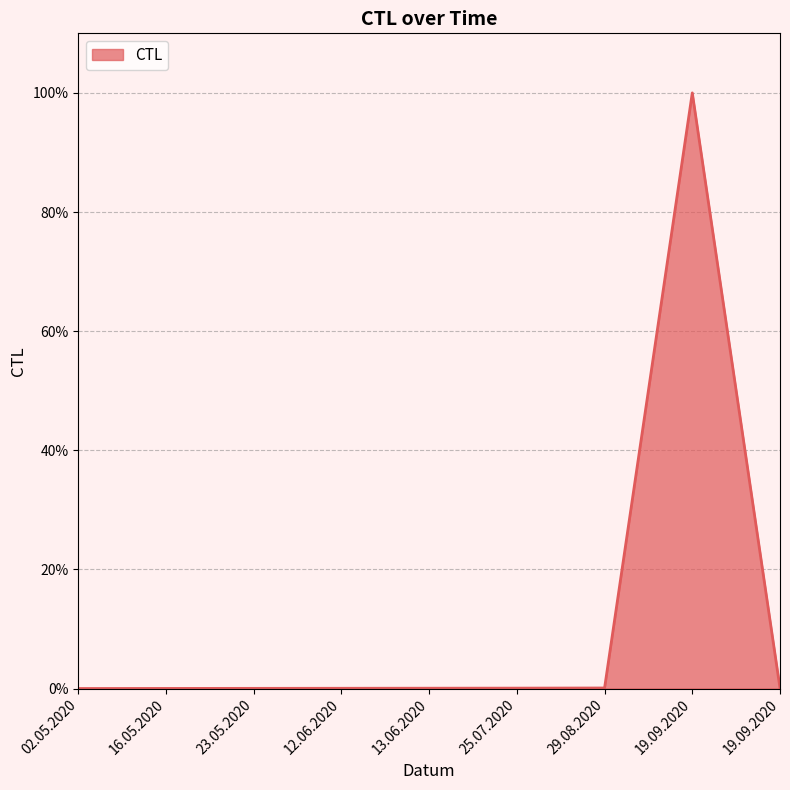

What is the approximate value at 19.09.2020?

100.0